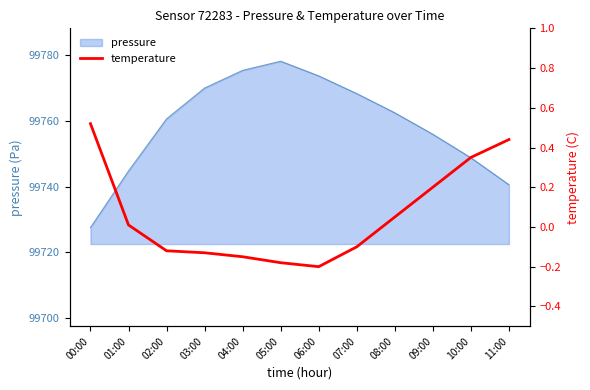

At which label does pressure reach its peak?

05:00